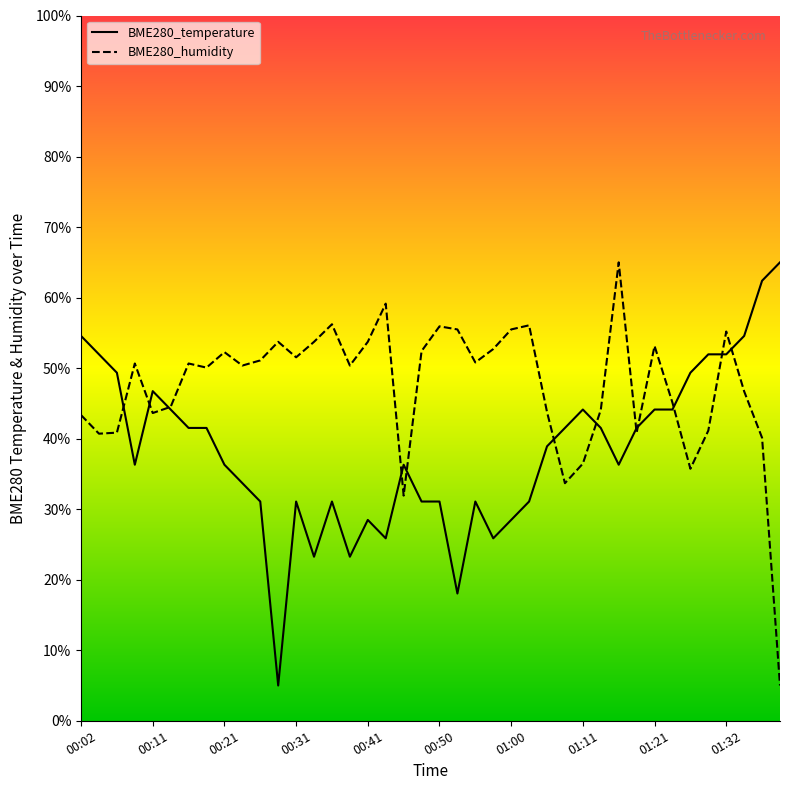

Is the value of BME280_temperature at 00:11 greater than the value of BME280_humidity at 00:31?

No